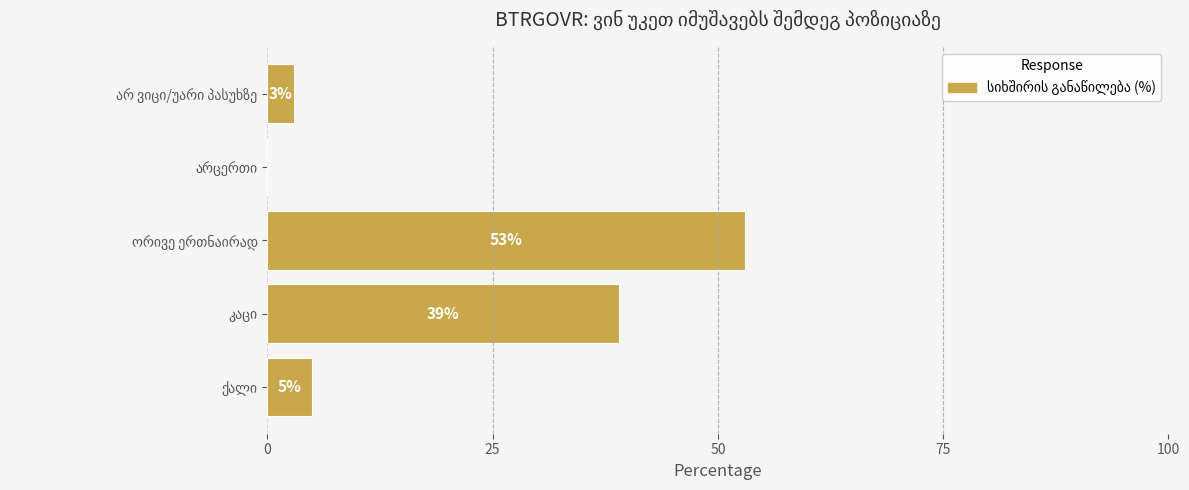

What is the greatest value displayed?

53